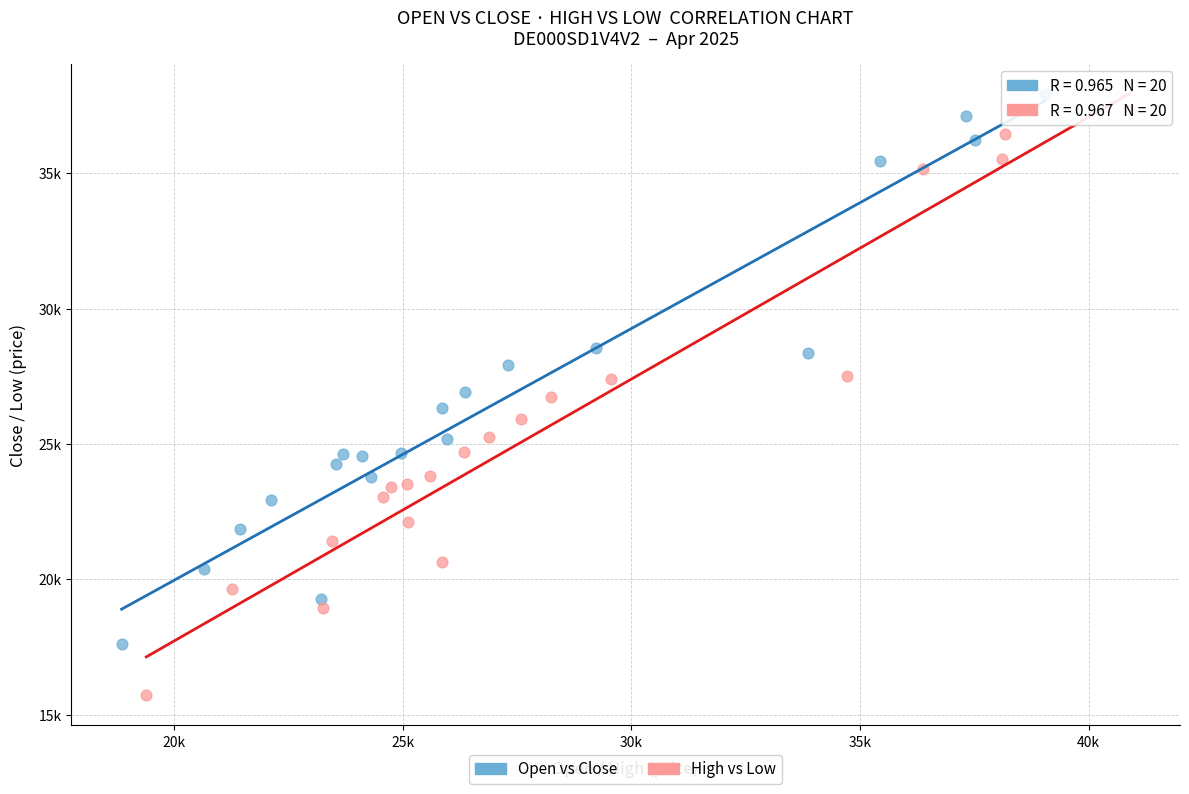

Which series contains the lowest Y value?

High vs Low